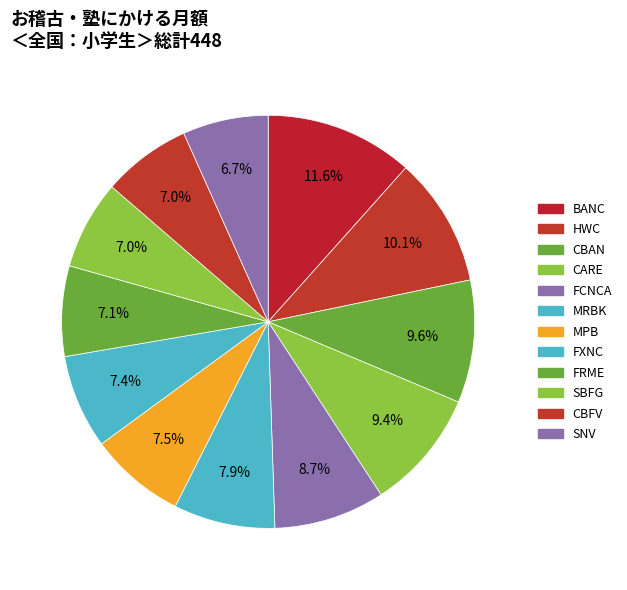

Rank the categories by value from lowest to highest.

SNV, CBFV, SBFG, FRME, FXNC, MPB, MRBK, FCNCA, CARE, CBAN, HWC, BANC